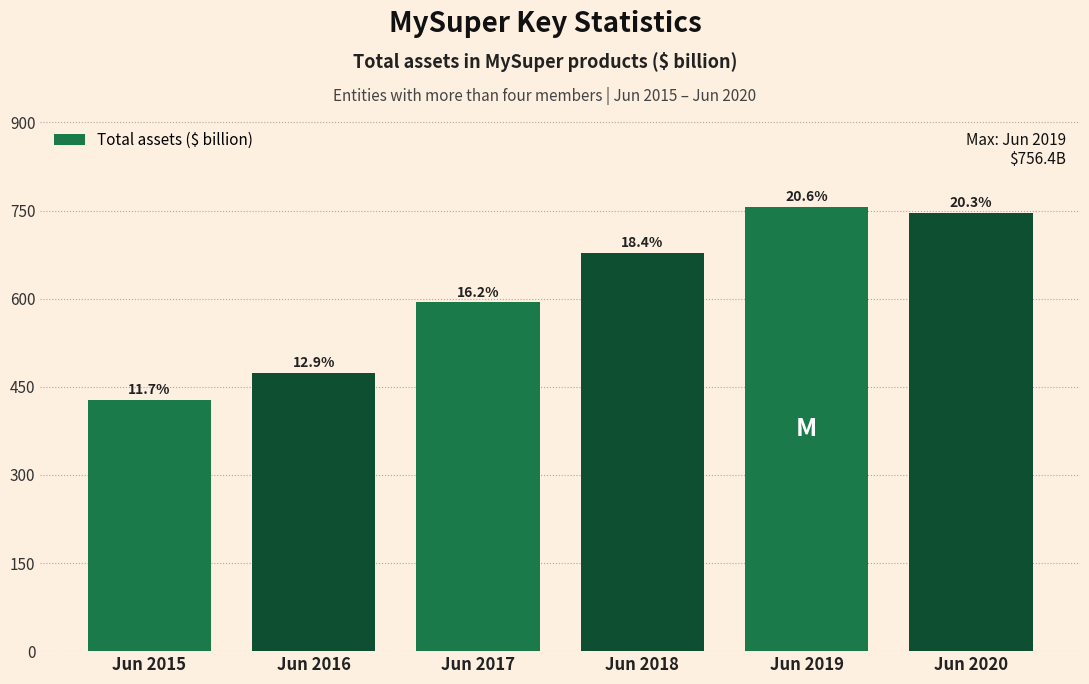

How many bars are there in total?

6